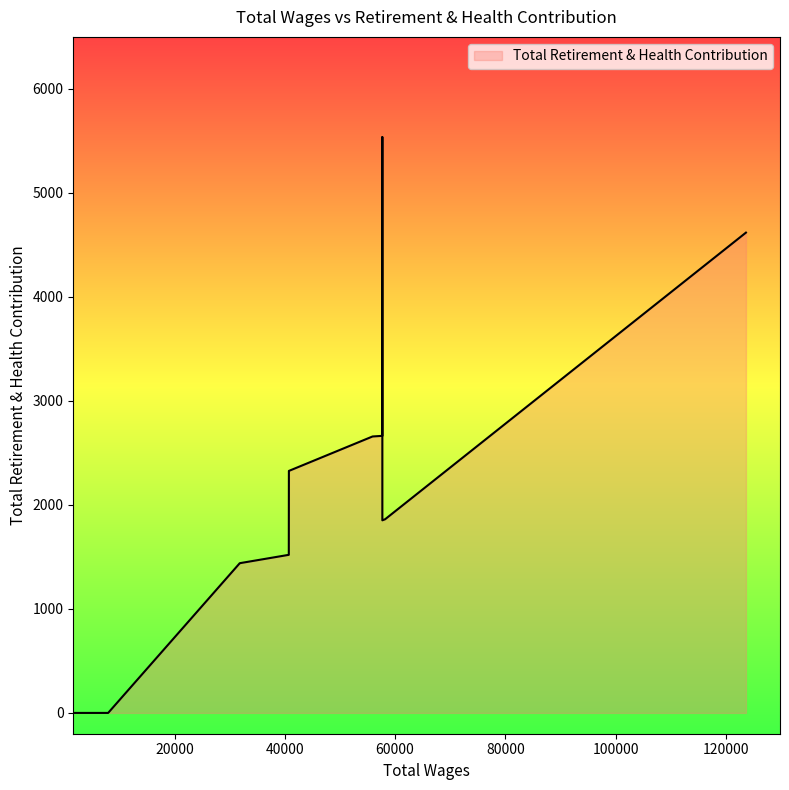

At which label is the value closest to 2768?

57682.0